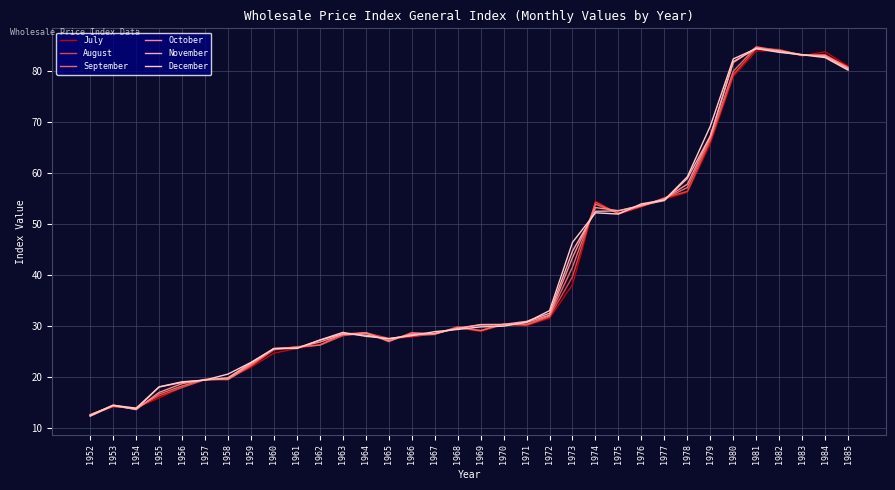

What is the smallest value displayed?

12.4